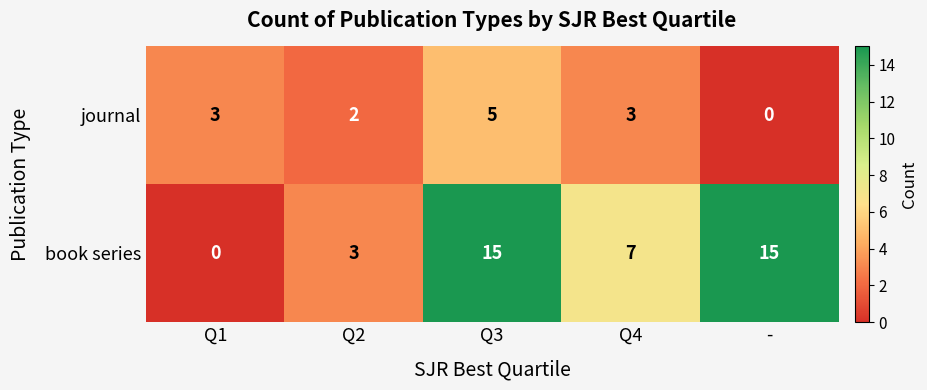

The value of book series at Q3 is 15. True or false?

True